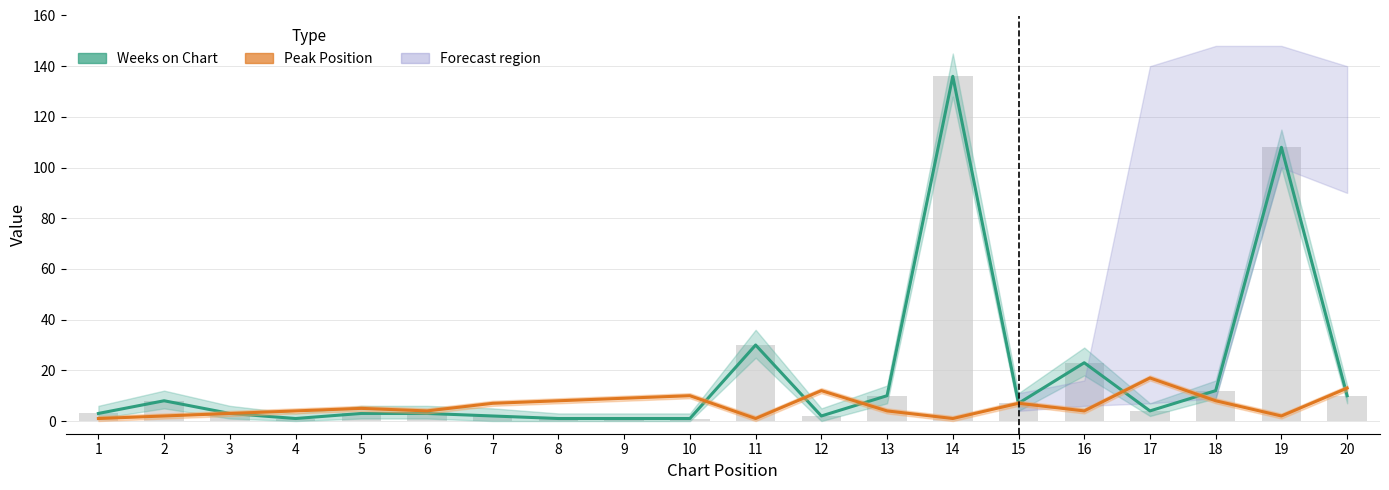

What is the total value across all series at 18?

20